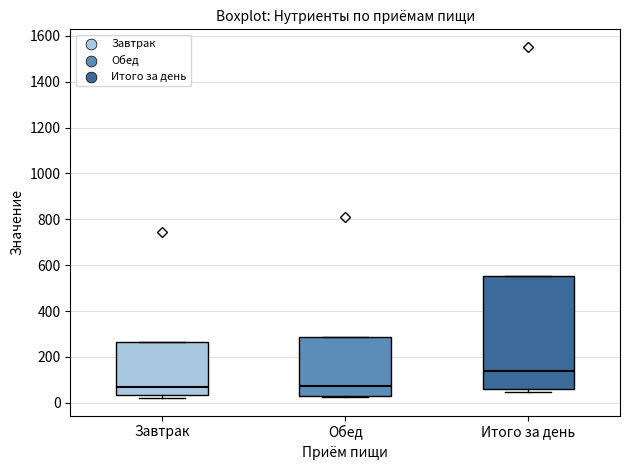

Reading left to right, transcribe this box plot: for each box, give where its median line is, the range the box spans, and where its two whiskers end, as read against the y-axis. The values are not printed on the chart, so give them approximately, as read against the axis.

Завтрак: median 60, box 40 to 260, whiskers 20 to 260
Обед: median 80, box 20 to 280, whiskers 20 to 280
Итого за день: median 140, box 60 to 560, whiskers 40 to 560